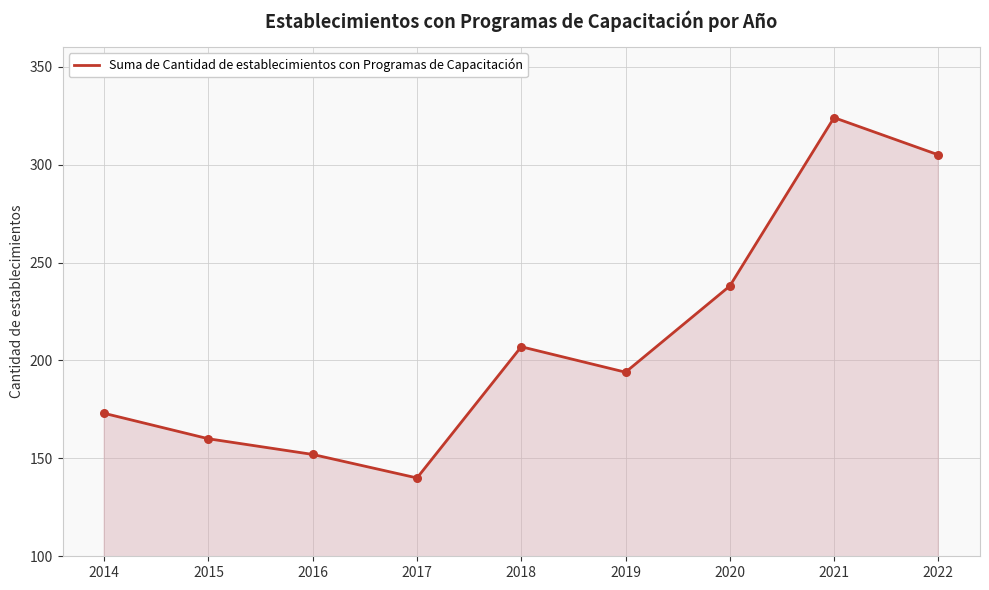

What is the change in value from 2015 to 2016?

-8